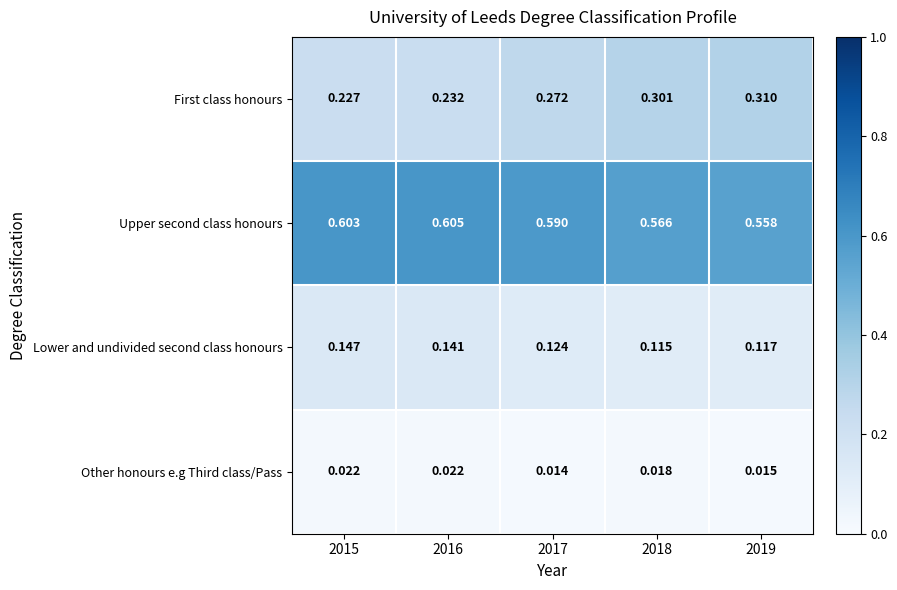

Which series has the largest total across all categories?

Upper second class honours